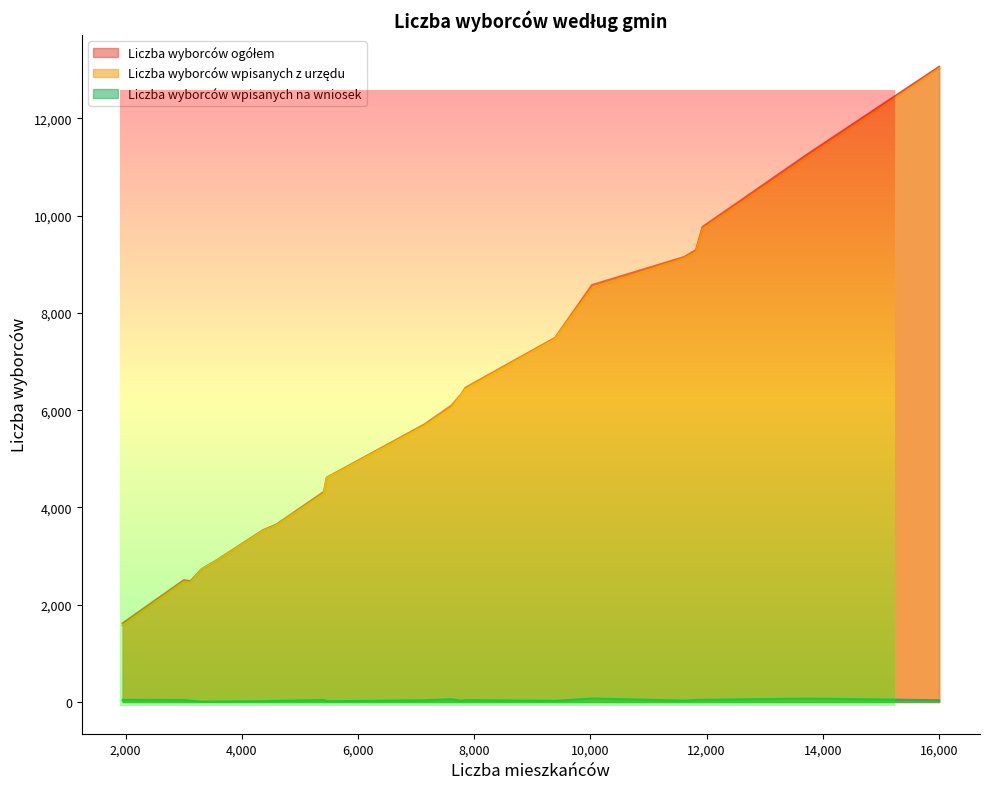

Reading left to right, extract all data points from this chart.

Liczba wyborców ogółem: m. Aleksandrów Kujawski=9769	m. Ciechocinek=8575	m. Nieszawa=1619	gm. Aleksandrów Kujawski=9150	gm. Bądkowo=3534	gm. Koneck=2733	gm. Raciążek=2505	gm. Waganiec=3651	gm. Zakrzewo=2905	m. Lipno=11271	gm. Bobrowniki=2485	gm. Dobrzyń nad Wisłą=6318	gm. Kikół=5709	gm. Lipno=9293	gm. Skępe=6101	m. Radziejów=4614	gm. Osięciny=6464	gm. Piotrków Kujawski=7488	m. Rypin=13062	gm. Brzuze=4322
Liczba wyborców wpisanych z urzędu: m. Aleksandrów Kujawski=9726	m. Ciechocinek=8504	m. Nieszawa=1576	gm. Aleksandrów Kujawski=9122	gm. Bądkowo=3519	gm. Koneck=2728	gm. Raciążek=2465	gm. Waganiec=3629	gm. Zakrzewo=2895	m. Lipno=11201	gm. Bobrowniki=2459	gm. Dobrzyń nad Wisłą=6293	gm. Kikół=5674	gm. Lipno=9251	gm. Skępe=6045	m. Radziejów=4600	gm. Osięciny=6426	gm. Piotrków Kujawski=7465	m. Rypin=13027	gm. Brzuze=4282
Liczba wyborców wpisanych na wniosek: m. Aleksandrów Kujawski=43	m. Ciechocinek=71	m. Nieszawa=43	gm. Aleksandrów Kujawski=28	gm. Bądkowo=15	gm. Koneck=5	gm. Raciążek=40	gm. Waganiec=22	gm. Zakrzewo=10	m. Lipno=70	gm. Bobrowniki=26	gm. Dobrzyń nad Wisłą=25	gm. Kikół=35	gm. Lipno=42	gm. Skępe=56	m. Radziejów=14	gm. Osięciny=38	gm. Piotrków Kujawski=23	m. Rypin=35	gm. Brzuze=40